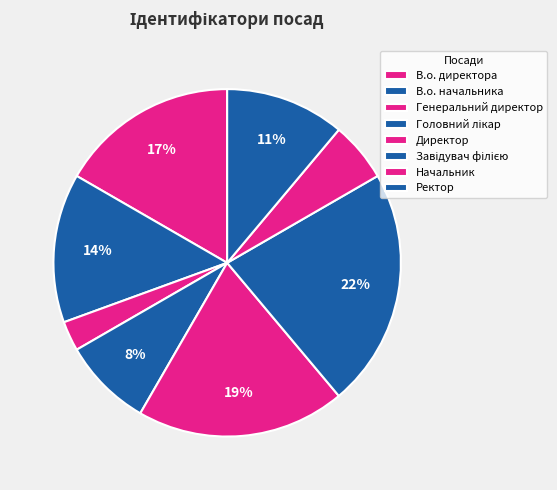

Which slice is the smallest?

Генеральний директор